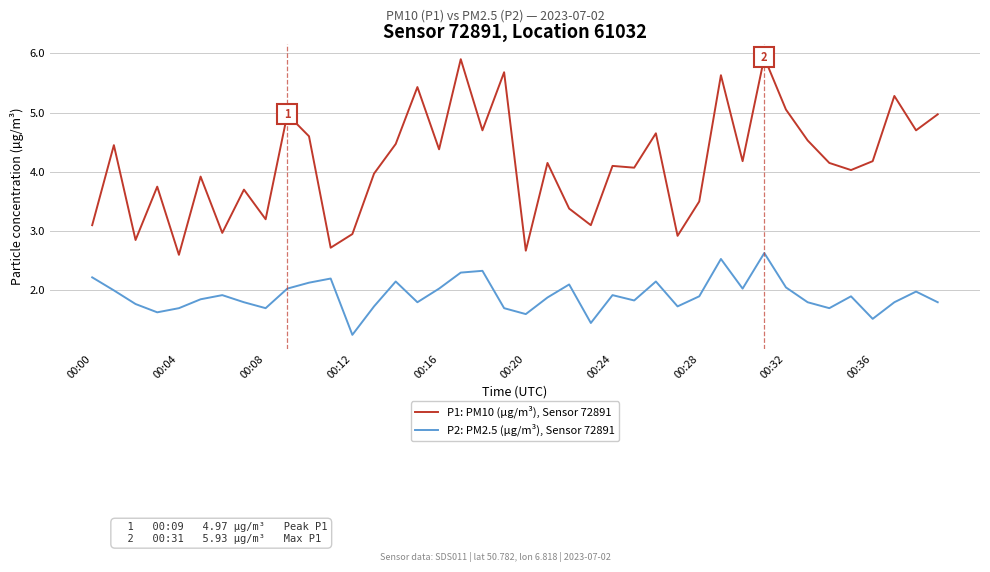

List the series in order of their peak value, lowest first.

P2: PM2.5 (µg/m³), Sensor 72891, P1: PM10 (µg/m³), Sensor 72891